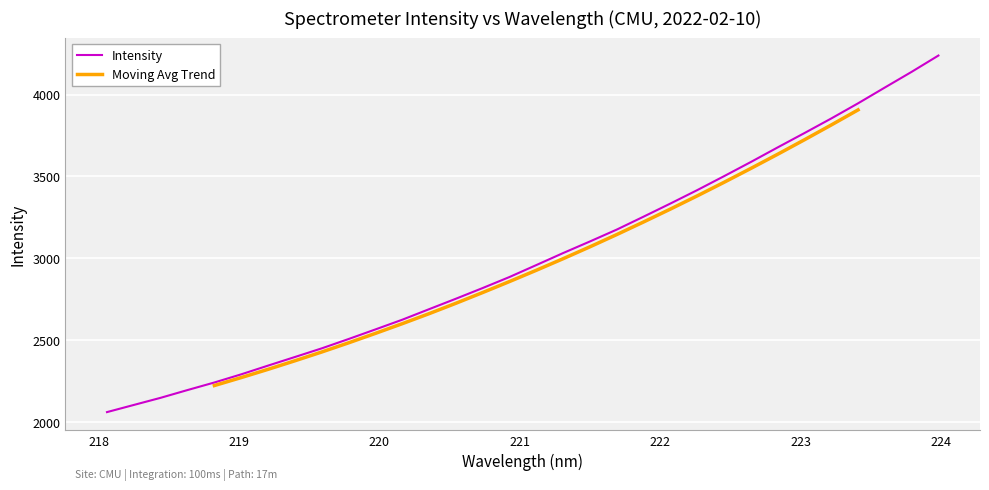

What is the lowest value of the Intensity series?

2058.4